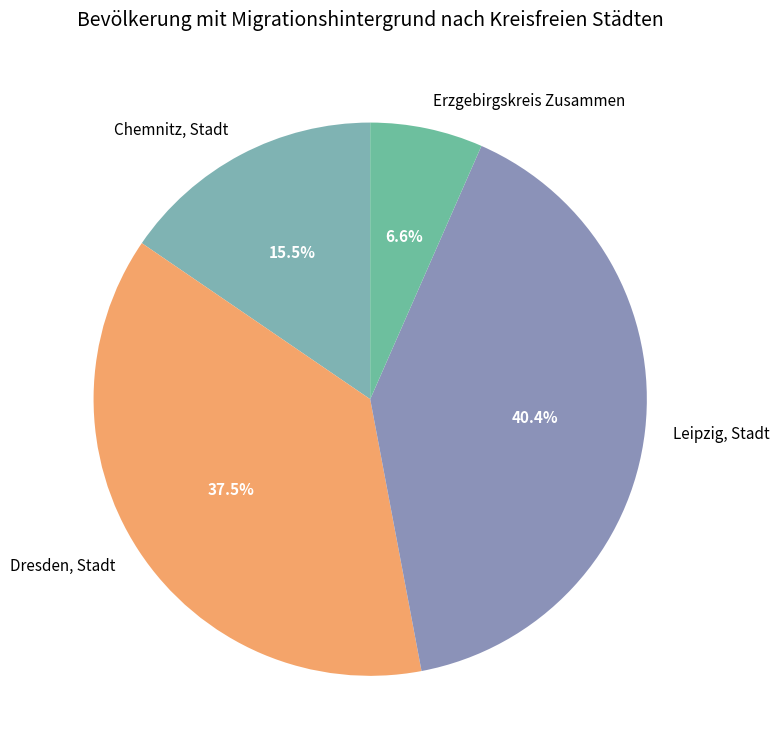

The Chemnitz, Stadt slice represents 2% of the pie. True or false?

False